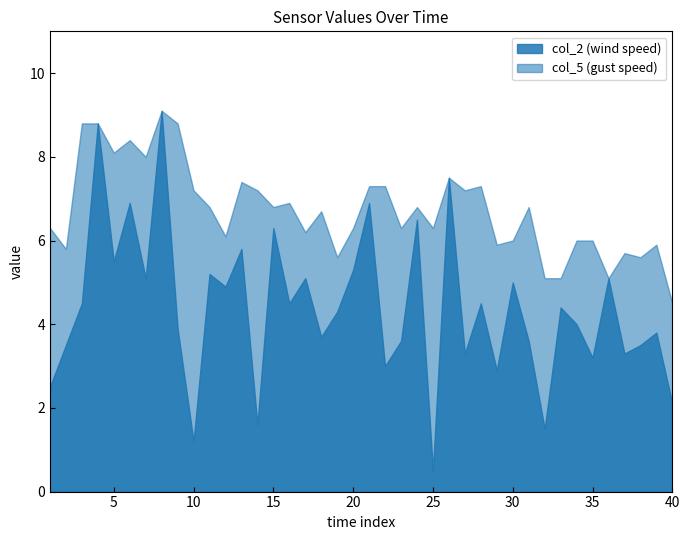

What is the highest value of the col_5 series?

9.1